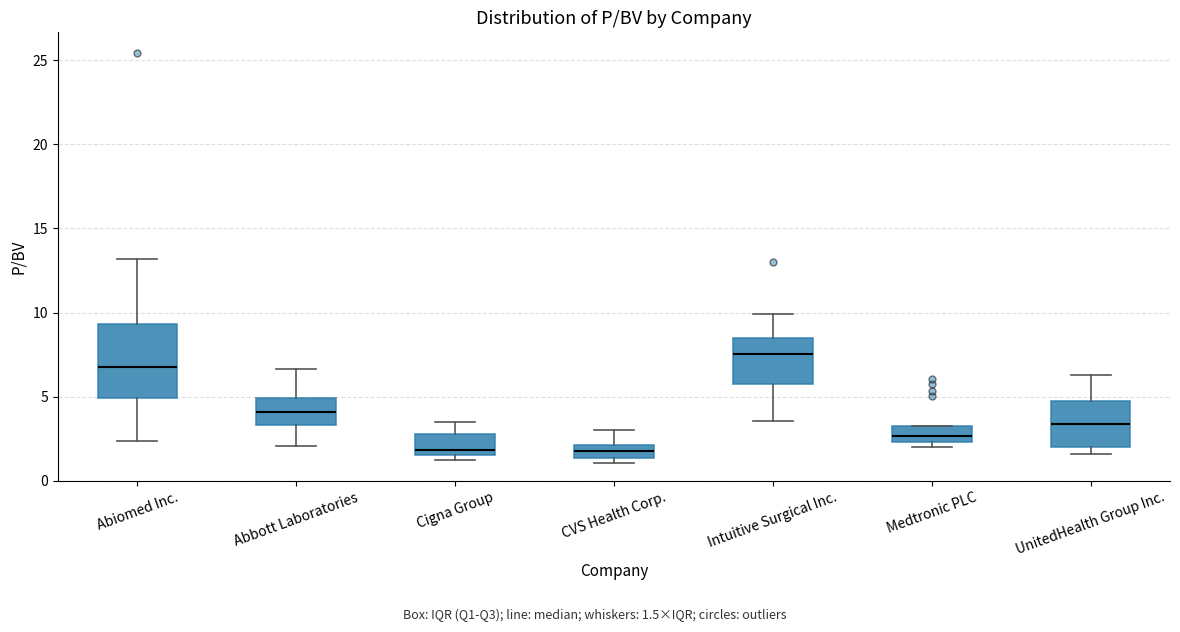

Comparing the boxes themselves (not the whiskers), which one is the tallest?

Abiomed Inc.